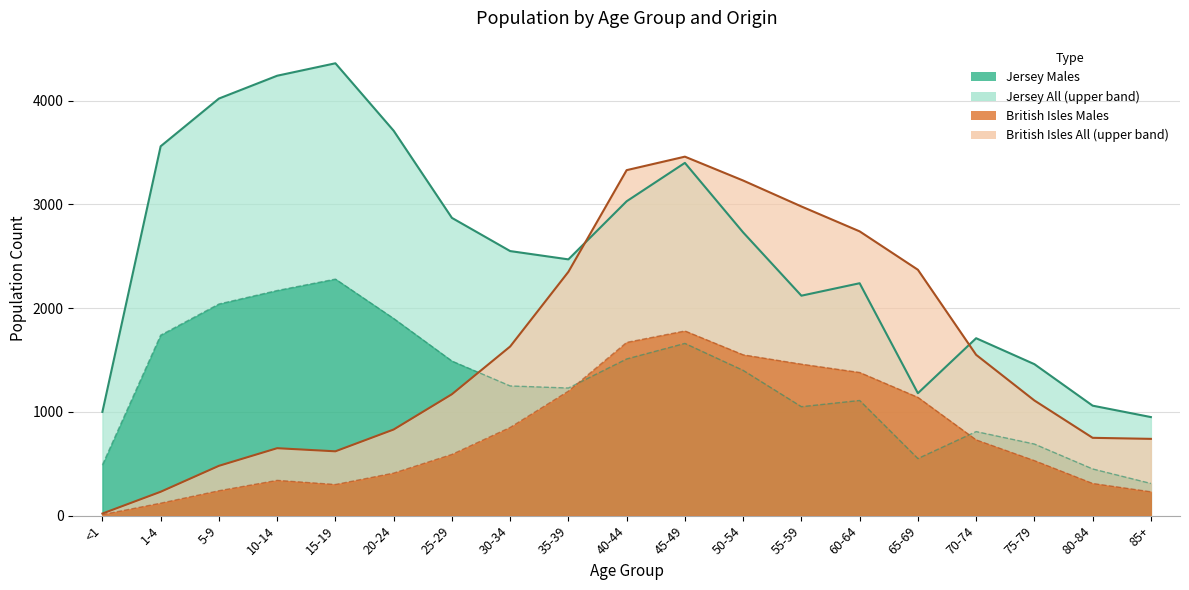

True or false: Jersey Females and British Isles Males cross at least once.

False